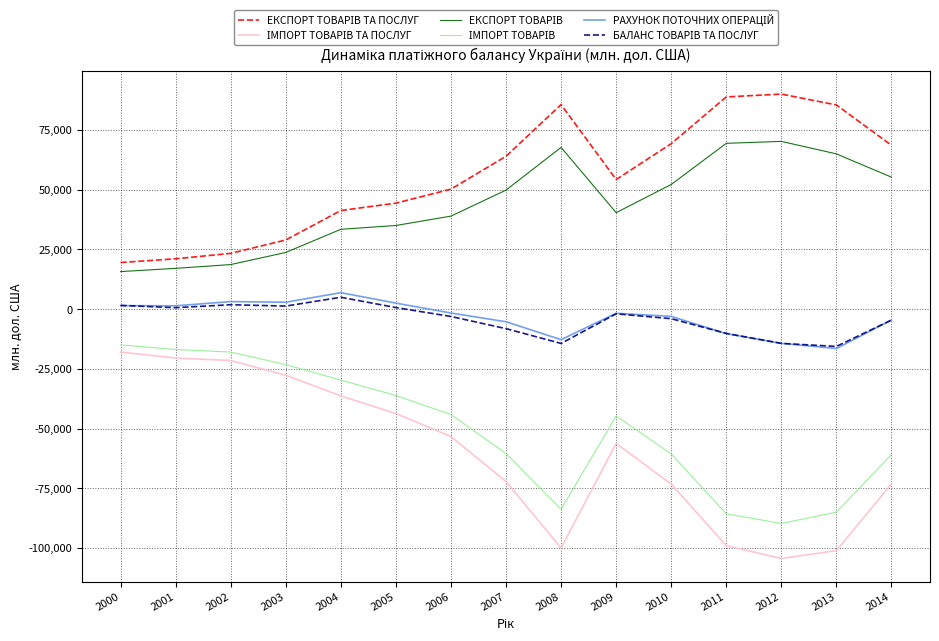

Reading left to right, list all the values displayed in this chart.

ЕКСПОРТ ТОВАРІВ ТА ПОСЛУГ: 2000=19522	2001=21086	2002=23351	2003=28953	2004=41291	2005=44378	2006=50239	2007=64001	2008=85612	2009=54253	2010=69255	2011=88844	2012=90035	2013=85482	2014=68585
ІМПОРТ ТОВАРІВ ТА ПОСЛУГ: 2000=-17947	2001=-20473	2002=-21494	2003=-27665	2004=-36313	2005=-43707	2006=-53307	2007=-72153	2008=-99962	2009=-56206	2010=-73239	2011=-99001	2012=-104361	2013=-101076	2014=-73151
ЕКСПОРТ ТОВАРІВ: 2000=15722	2001=17091	2002=18669	2003=23739	2004=33432	2005=35024	2006=38949	2007=49840	2008=67717	2009=40394	2010=52191	2011=69418	2012=70236	2013=64997	2014=55259
ІМПОРТ ТОВАРІВ: 2000=-14943	2001=-16893	2002=-17959	2003=-23221	2004=-29691	2005=-36159	2006=-44143	2007=-60412	2008=-83808	2009=-44701	2010=-60579	2011=-85670	2012=-89714	2013=-84974	2014=-60848
РАХУНОК ПОТОЧНИХ ОПЕРАЦІЙ: 2000=1481	2001=1402	2002=3173	2003=2891	2004=6909	2005=2531	2006=-1617	2007=-5272	2008=-12763	2009=-1732	2010=-3018	2011=-10245	2012=-14315	2013=-16478	2014=-4556
БАЛАНС ТОВАРІВ ТА ПОСЛУГ: 2000=1575	2001=613	2002=1857	2003=1288	2004=4978	2005=671	2006=-3068	2007=-8152	2008=-14350	2009=-1953	2010=-3984	2011=-10157	2012=-14326	2013=-15594	2014=-4566